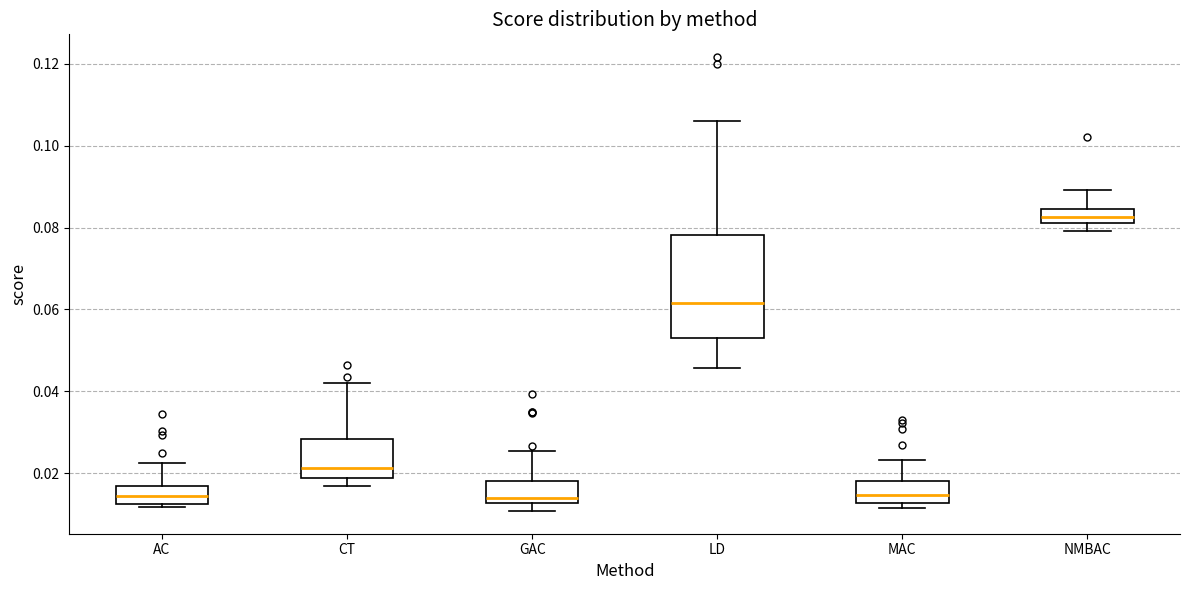

Reading left to right, transcribe this box plot: for each box, give where its median line is, the range the box spans, and where its two whiskers end, as read against the y-axis. The values are not printed on the chart, so give them approximately, as read against the axis.

AC: median 0.014, box 0.012 to 0.016, whiskers 0.012 (just below the box's lower edge) to 0.022
CT: median 0.022, box 0.018 to 0.028, whiskers 0.018 (just below the box's lower edge) to 0.042
GAC: median 0.014, box 0.012 to 0.018, whiskers 0.010 to 0.026
LD: median 0.062, box 0.052 to 0.078, whiskers 0.046 to 0.106
MAC: median 0.014, box 0.012 to 0.018, whiskers 0.012 (just below the box's lower edge) to 0.024
NMBAC: median 0.082 (inside the box), box 0.082 to 0.084, whiskers 0.080 to 0.090